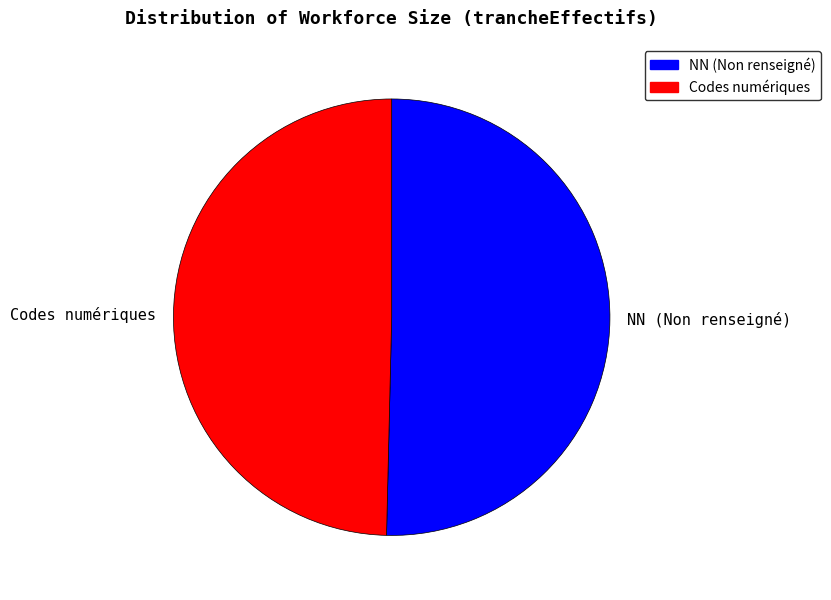

What is the ratio of the value at NN (Non renseigné) to the value at Codes numériques?

1.0